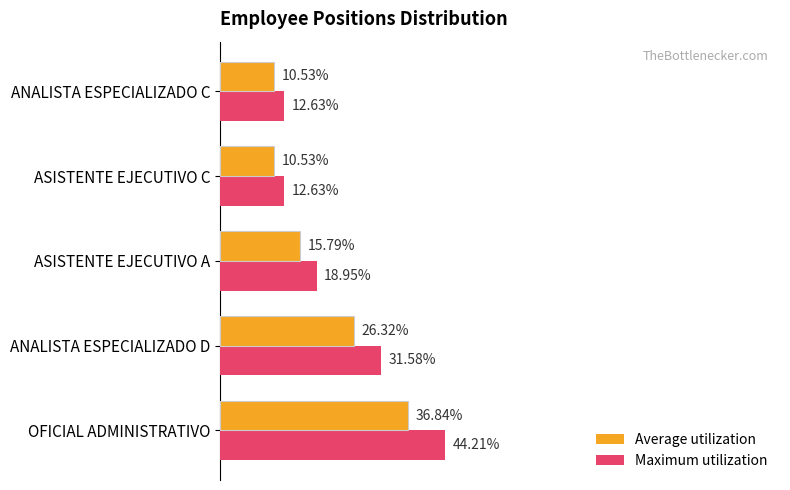

Which series has the largest range (max minus min)?

Maximum utilization